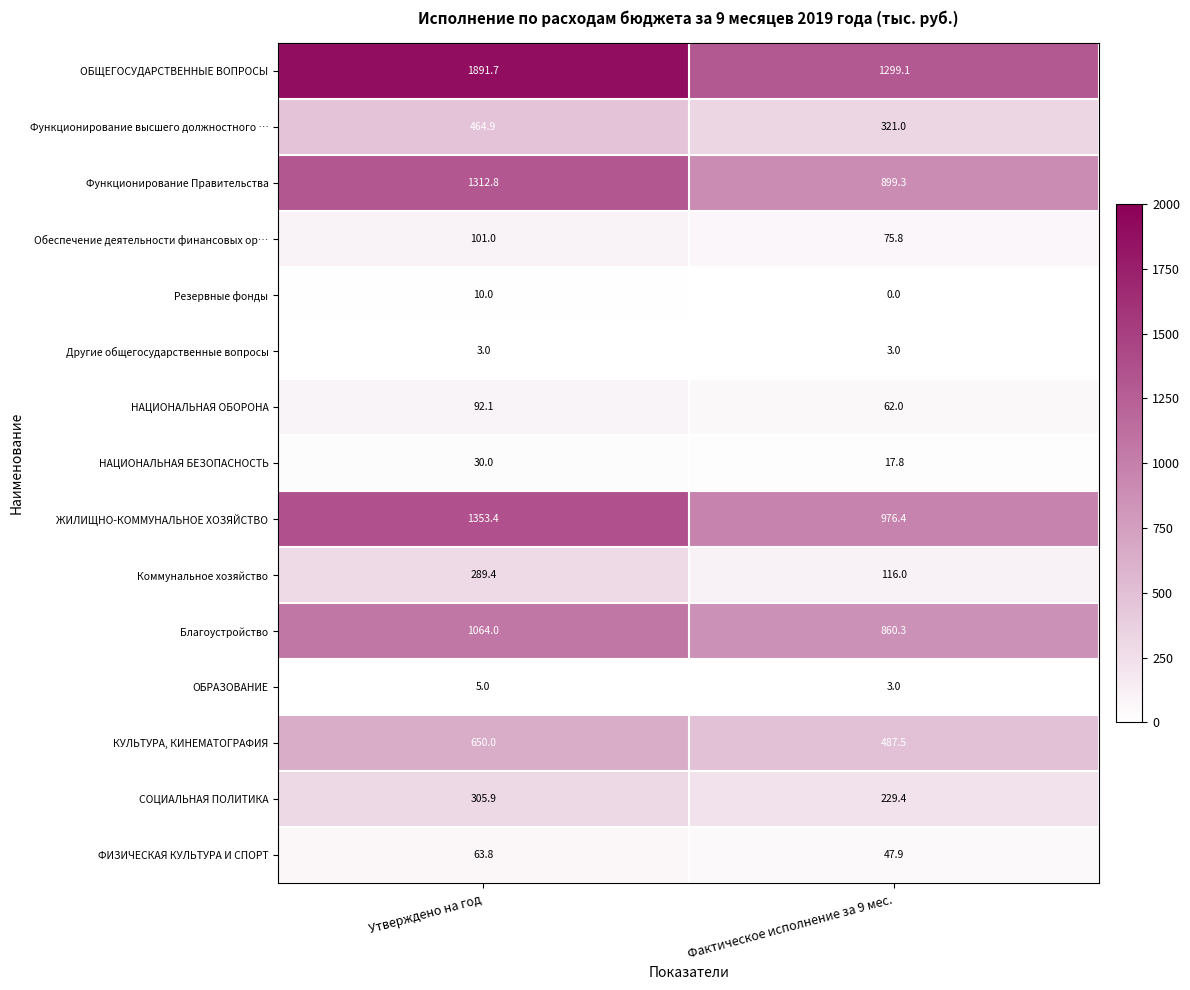

What is the maximum value for ОБЩЕГОСУДАРСТВЕННЫЕ ВОПРОСЫ?

1891.7